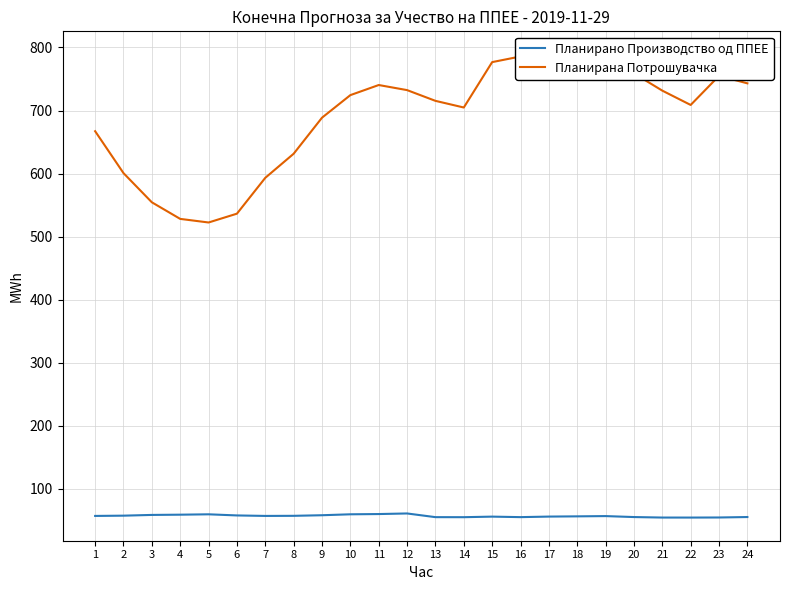

Reading left to right, transcribe all the data shown in this chart.

Планирано Производство од ППЕЕ: 1=57.3	2=57.7	3=58.9	4=59.2	5=59.8	6=58.1	7=57.3	8=57.4	9=58.4	10=59.9	11=60.3	12=61.2	13=55.3	14=55.3	15=56.2	16=55.4	17=56.2	18=56.6	19=57.0	20=55.5	21=54.7	22=54.7	23=54.8	24=55.5
Планирана Потрошувачка: 1=667.2	2=600.7	3=554.5	4=528.2	5=522.5	6=536.5	7=593.3	8=631.5	9=688.6	10=724.4	11=740.4	12=732.3	13=715.3	14=704.8	15=776.7	16=785.7	17=775.7	18=788.8	19=770.5	20=758.8	21=731.5	22=708.8	23=754.9	24=743.1